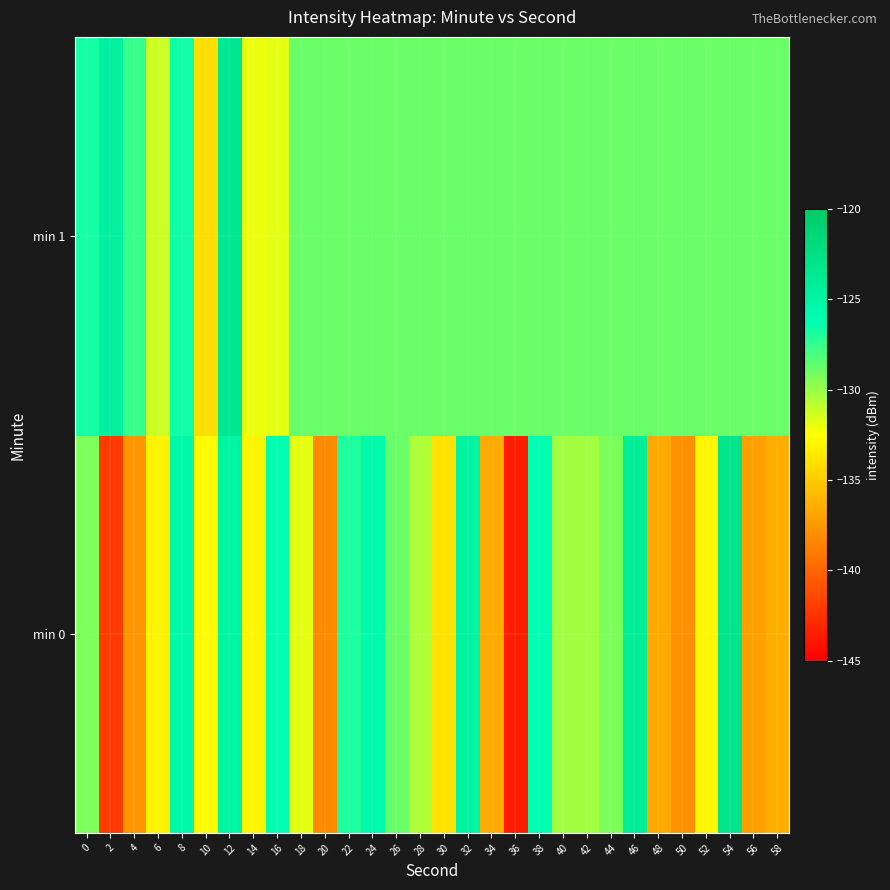

Which category has the lowest value across all series?

36